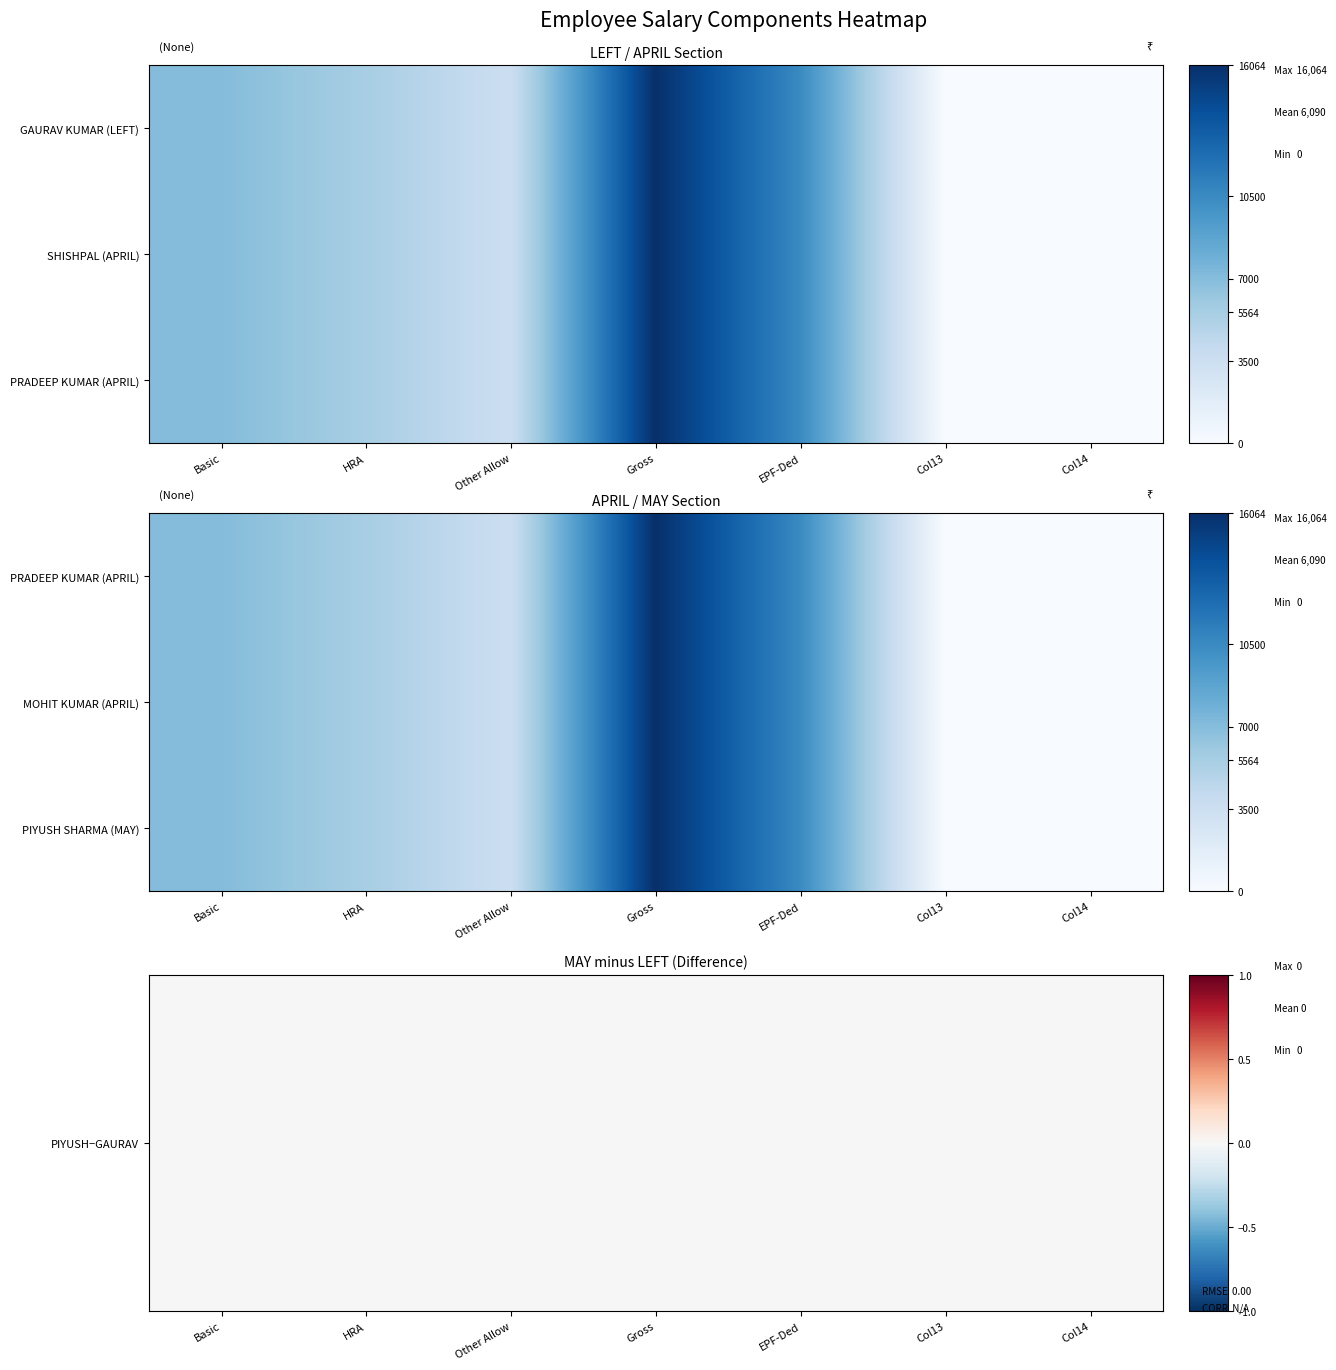

What is the total value across all series at Other Allow?

7000